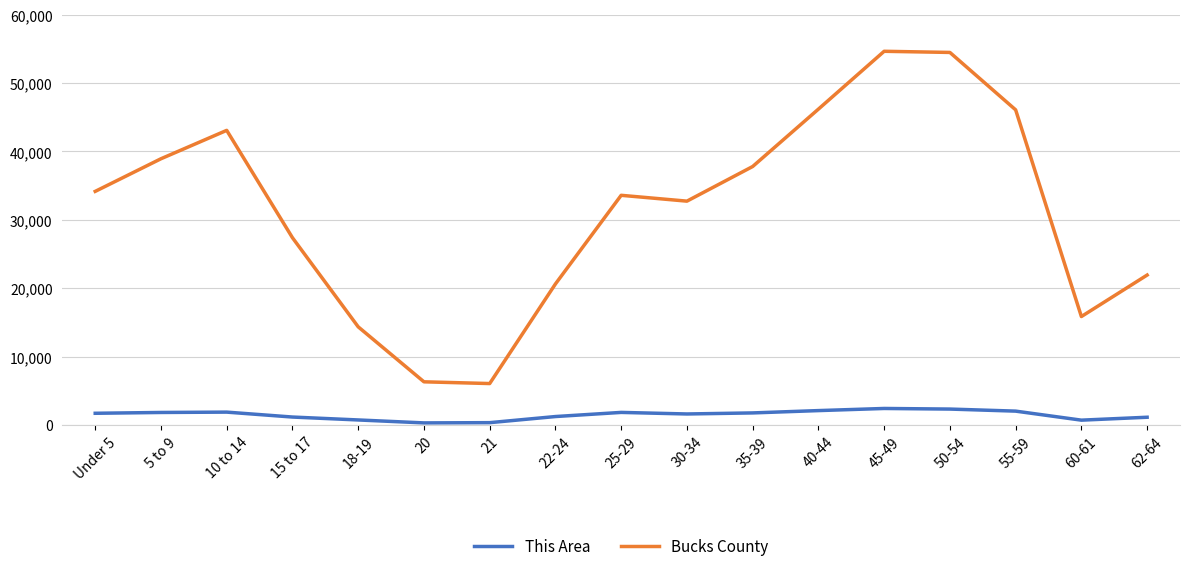

Is the value of This Area at 20 greater than the value of Bucks County at 50-54?

No